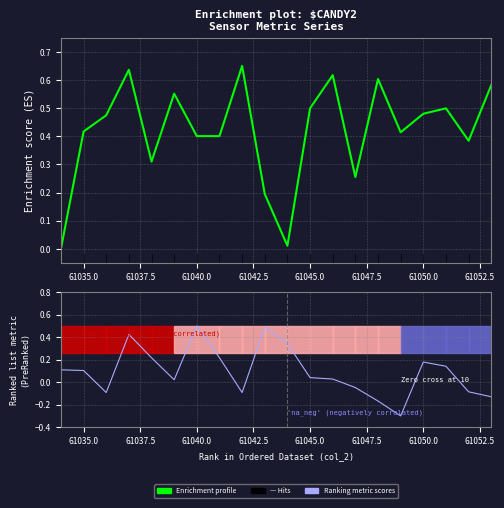

True or false: Enrichment profile has a value of 0.4 at 61040.0.

True